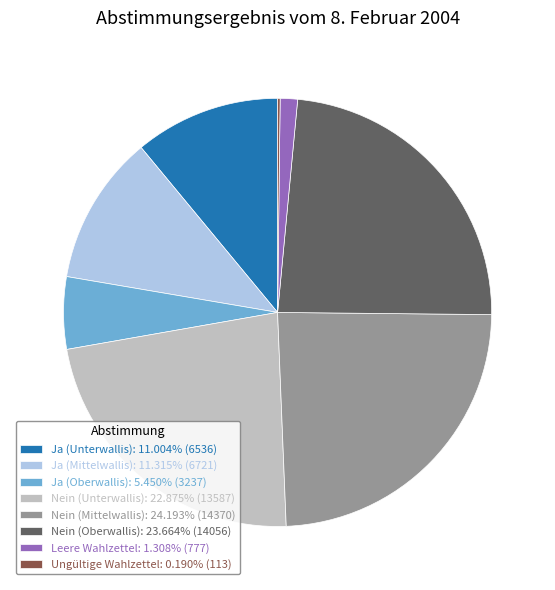

Combined, do Nein (Unterwallis): 22.875% (13587) and Nein (Oberwallis): 23.664% (14056) account for over 50%?

No